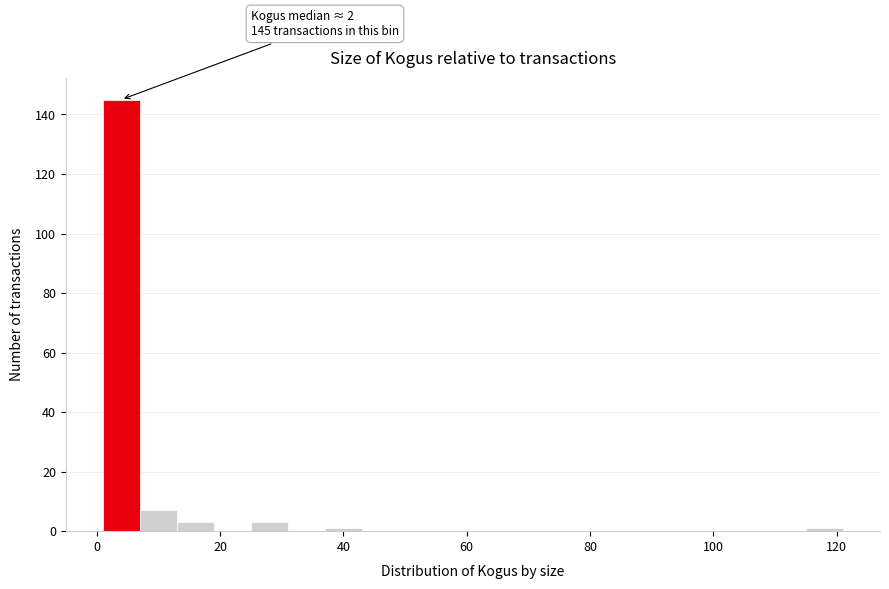

Around what value on the x-axis is the tallest bar? Give the approximate position of its centre, as read against the axis.

4